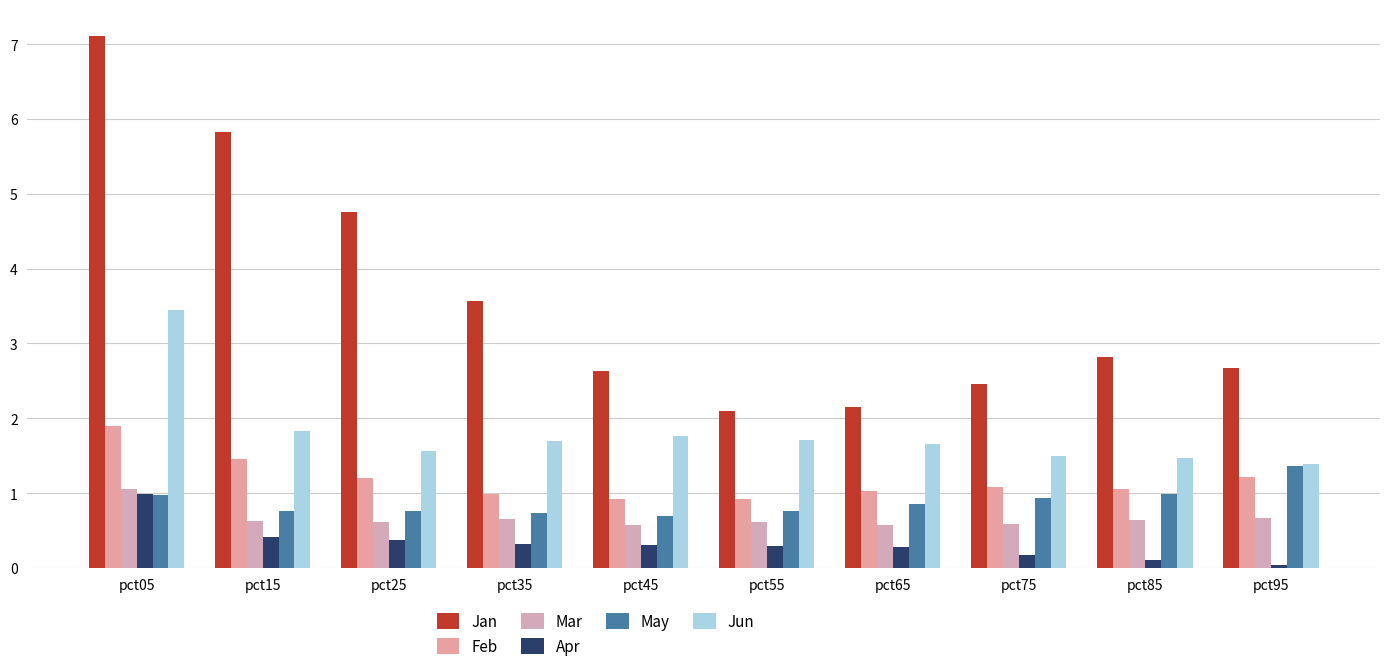

Read the May value at pct45.

0.7